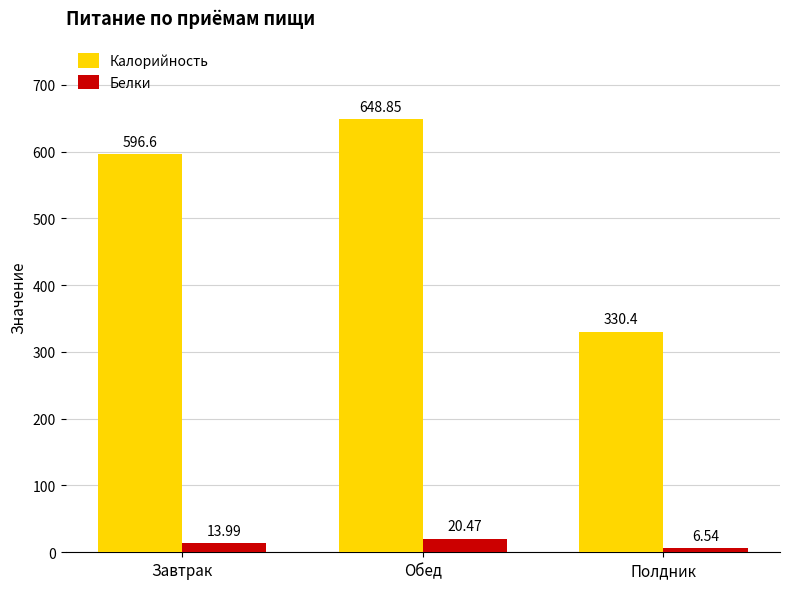

What is the sum of the Белки values at Завтрак and Обед?

34.5